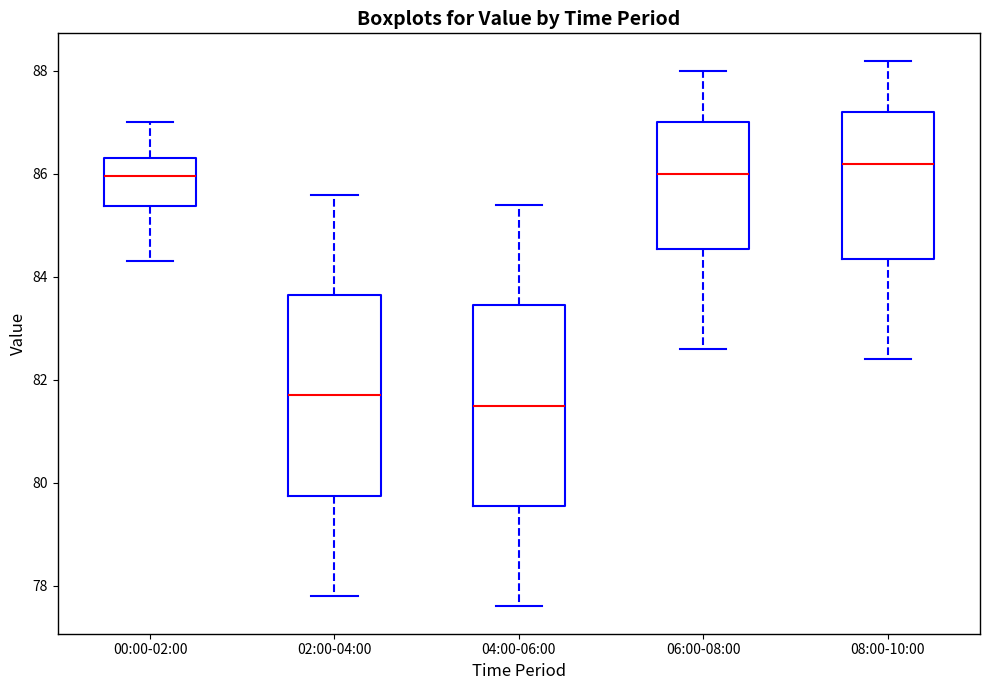

Where is the upper edge of the box for 08:00-10:00 on the y-axis? The values are not printed on the chart, so give them approximately, as read against the axis.

87.2